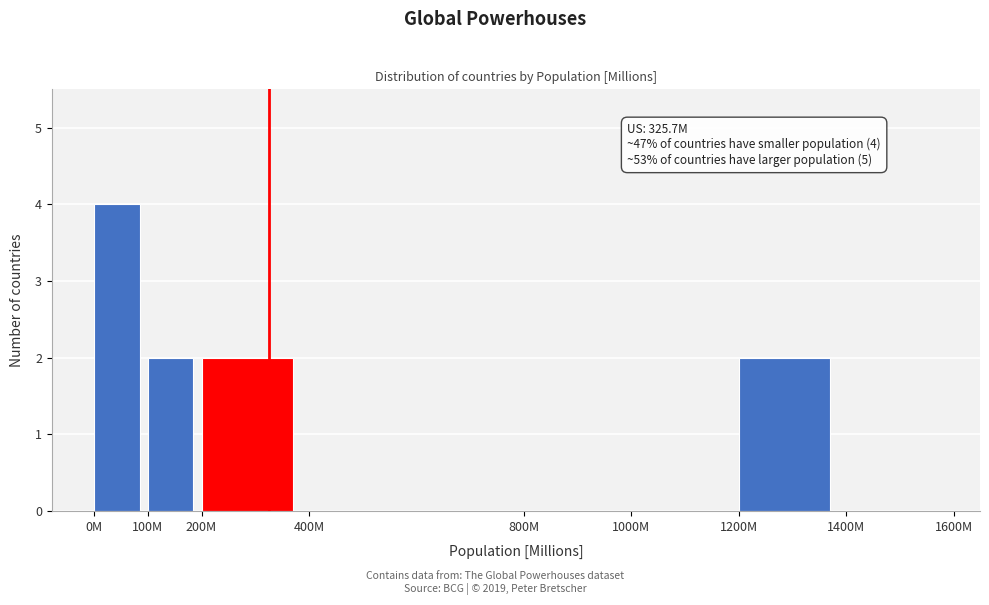

Reading left to right, transcribe all the data shown in this chart.

0M=4	100M=2	200M=2	400M=0	800M=0	1000M=0	1200M=2	1400M=0